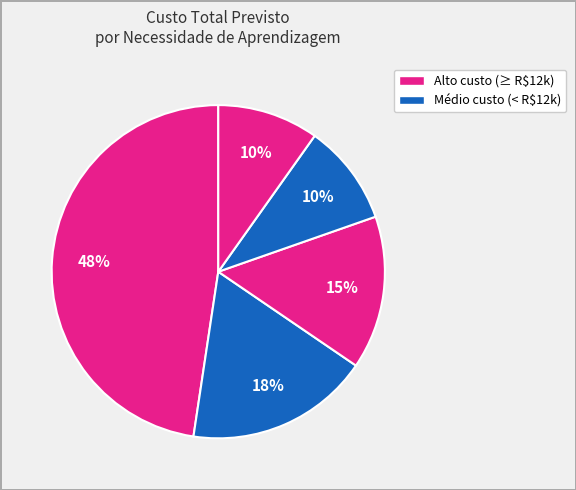

Does any single category account for the majority?

No